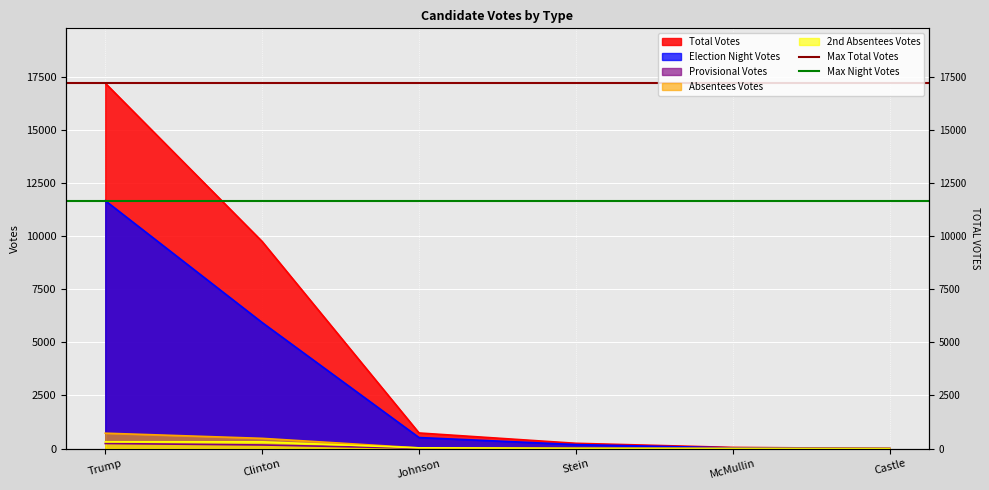

What is the total value across all series at Trump?

28886